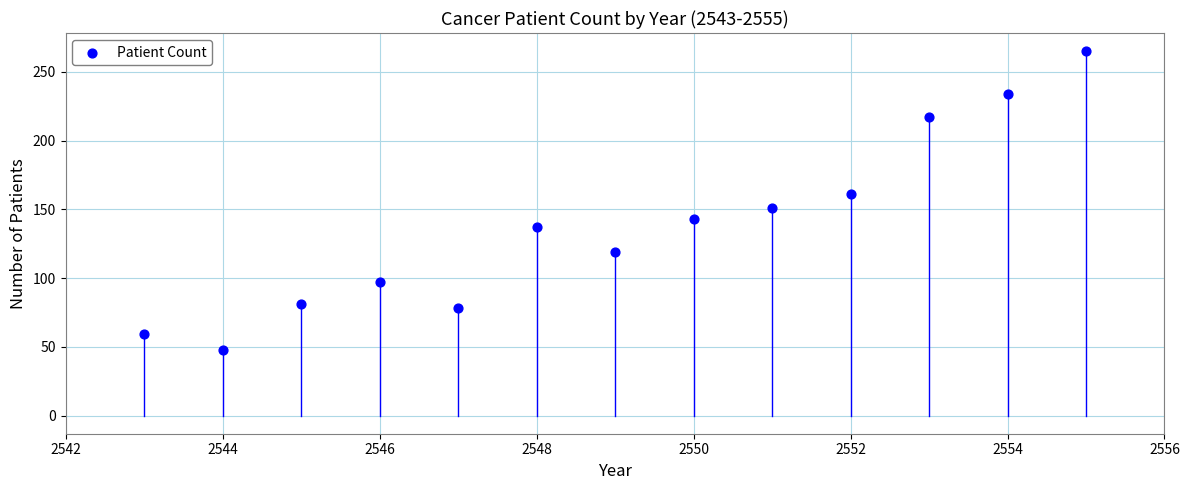

What is the range of Y values (max minus min)?

217